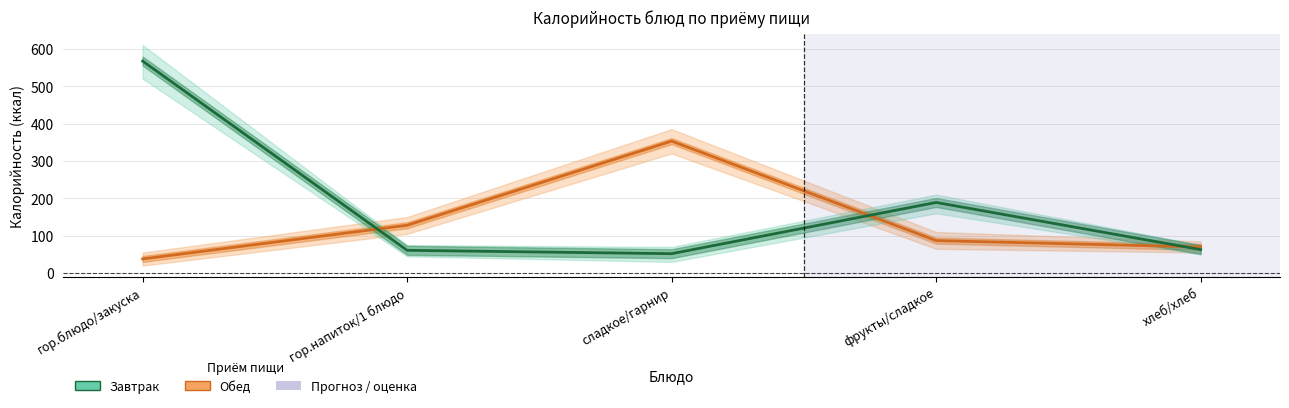

List the labels in order of Обед value, smallest first.

гор.блюдо/закуска, хлеб/хлеб, фрукты/сладкое, гор.напиток/1 блюдо, сладкое/гарнир